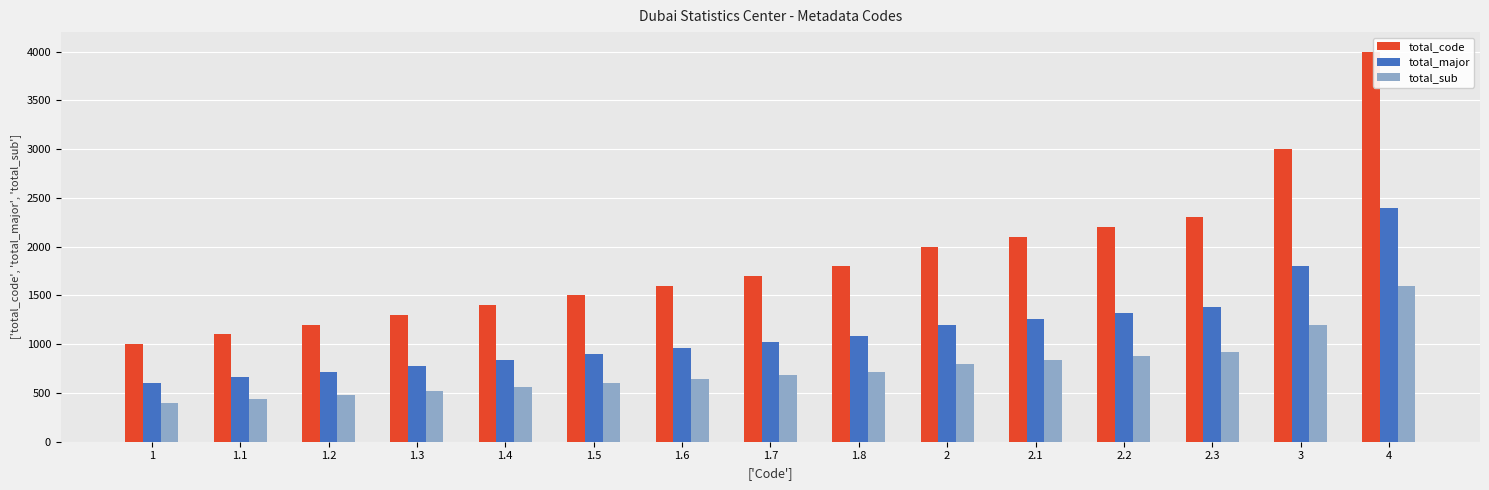

What is the difference between the maximum and minimum values in the total_major series?

1800.0